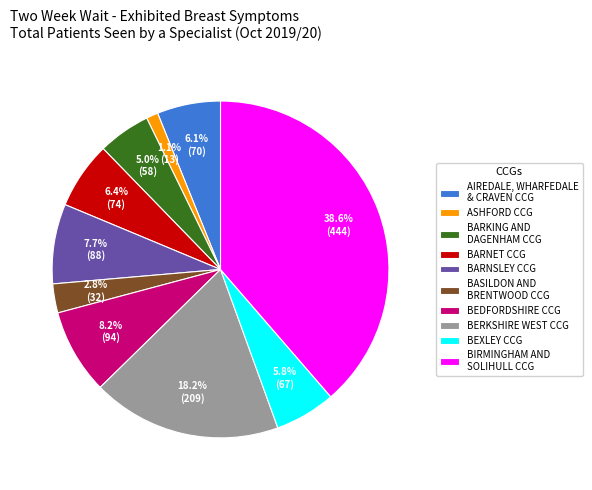

Which category has the smallest portion of the pie?

ASHFORD CCG